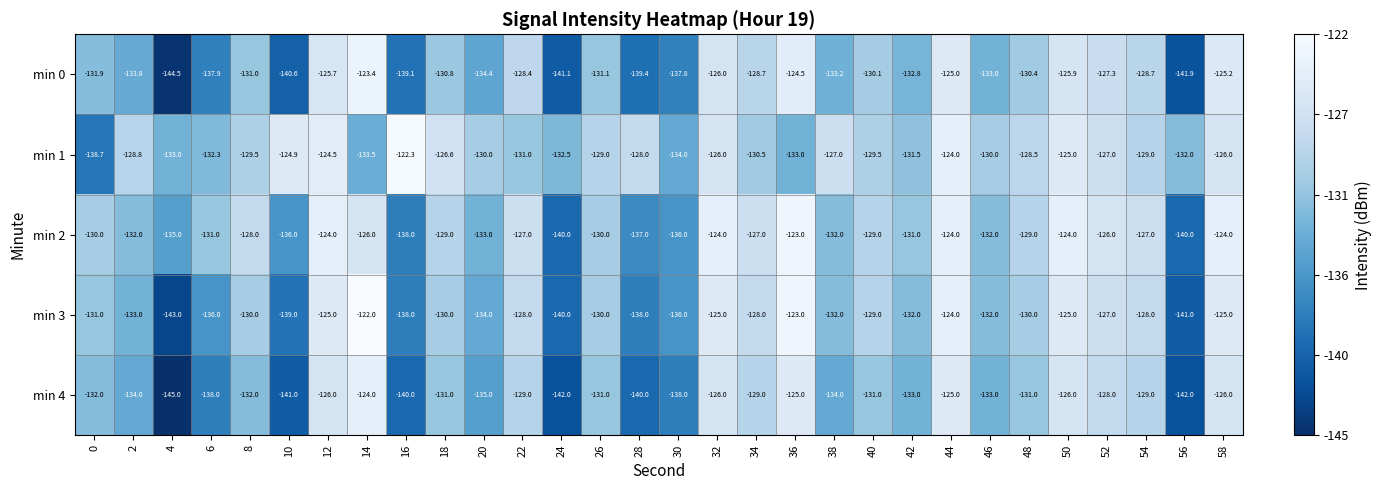

At which category does the chart reach its minimum across all series?

4